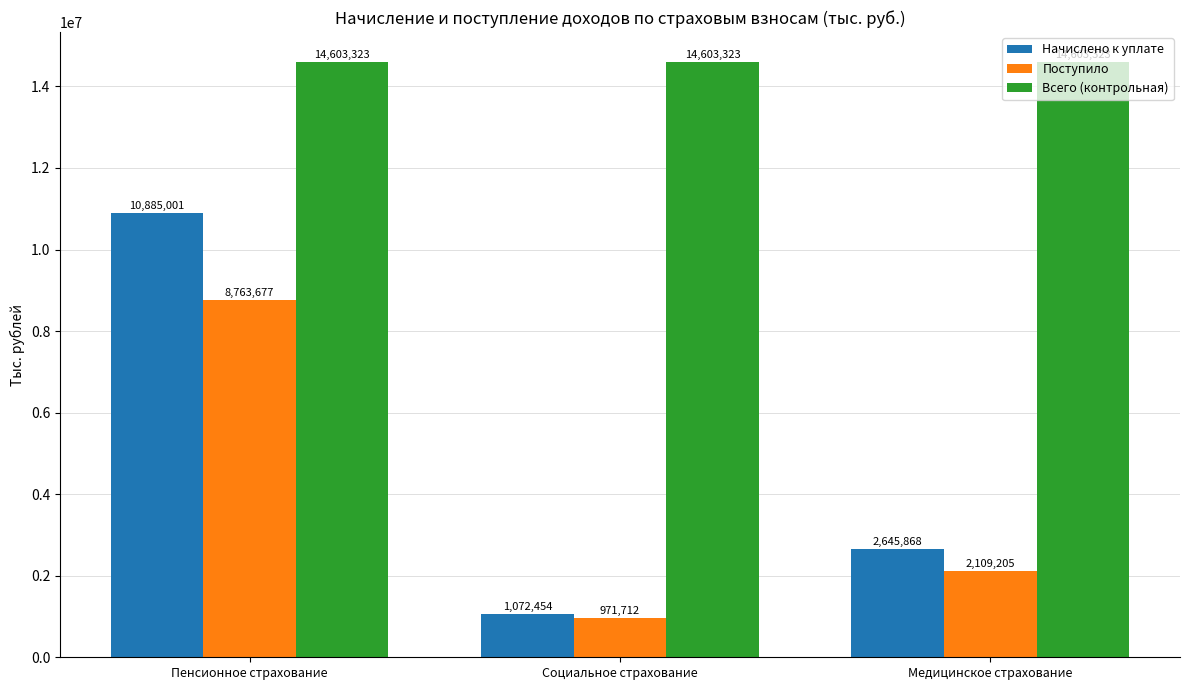

What is the label of the 2nd bar from the left?

Социальное страхование